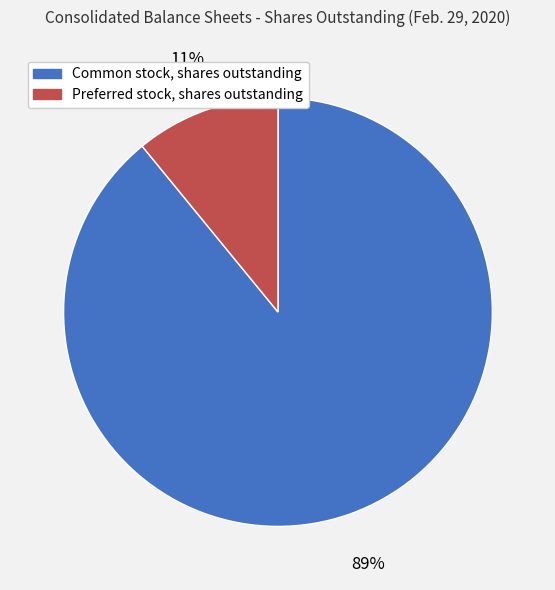

How many slices are in this pie chart?

2